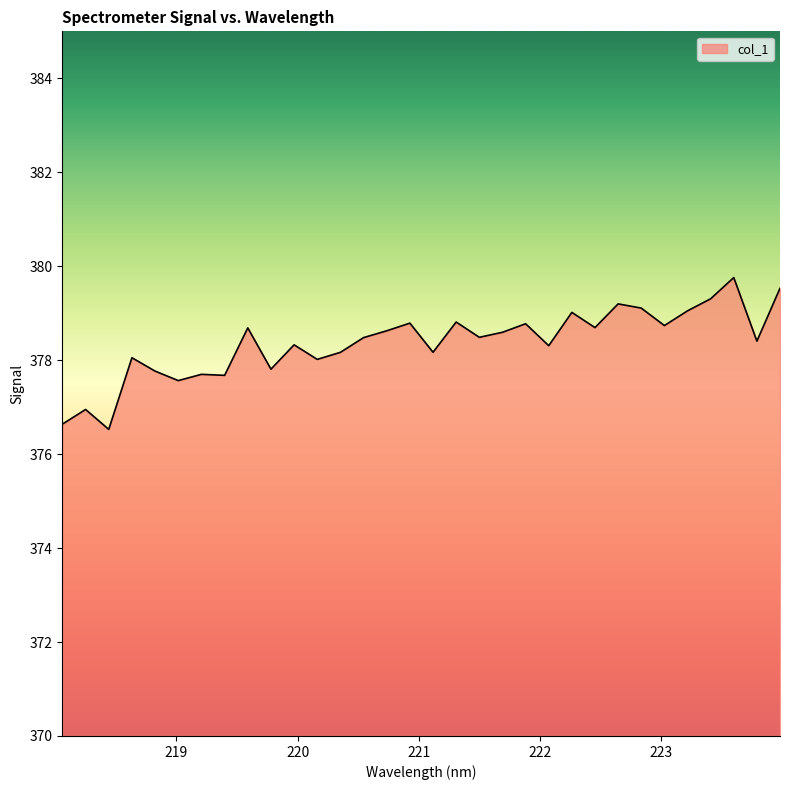

What is the difference between the maximum and minimum values?

3.2